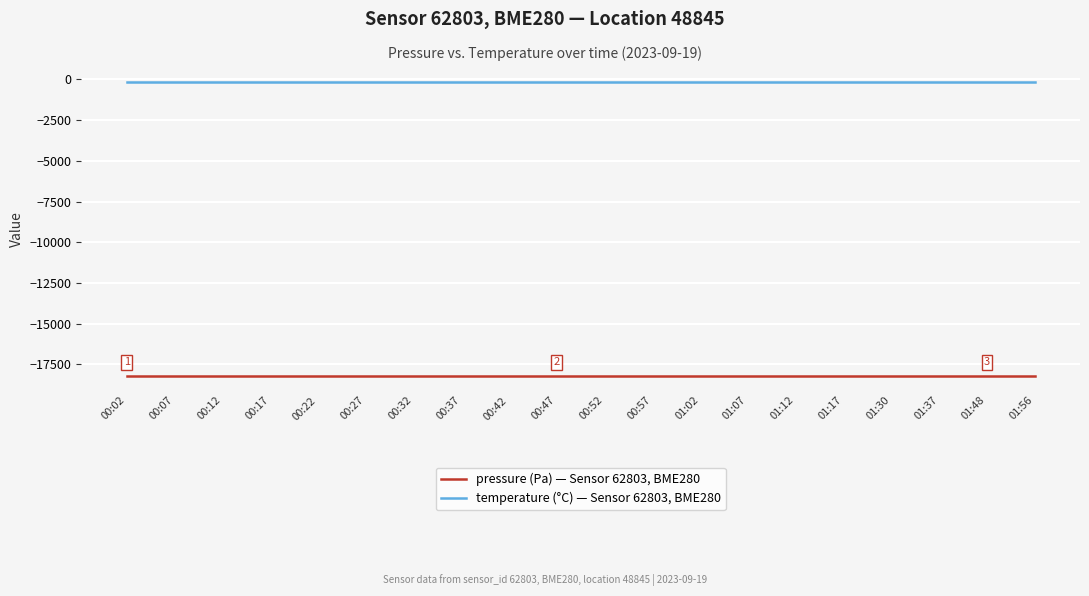

What is the approximate value of pressure (Pa) — Sensor 62803, BME280 at 00:57?

-18184.5